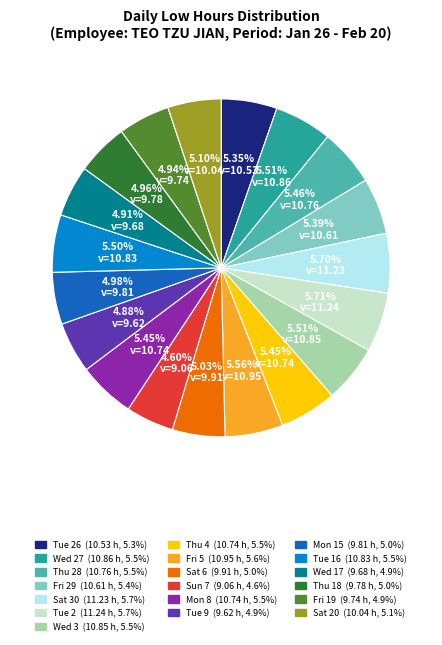

Is there a majority slice in this chart?

No